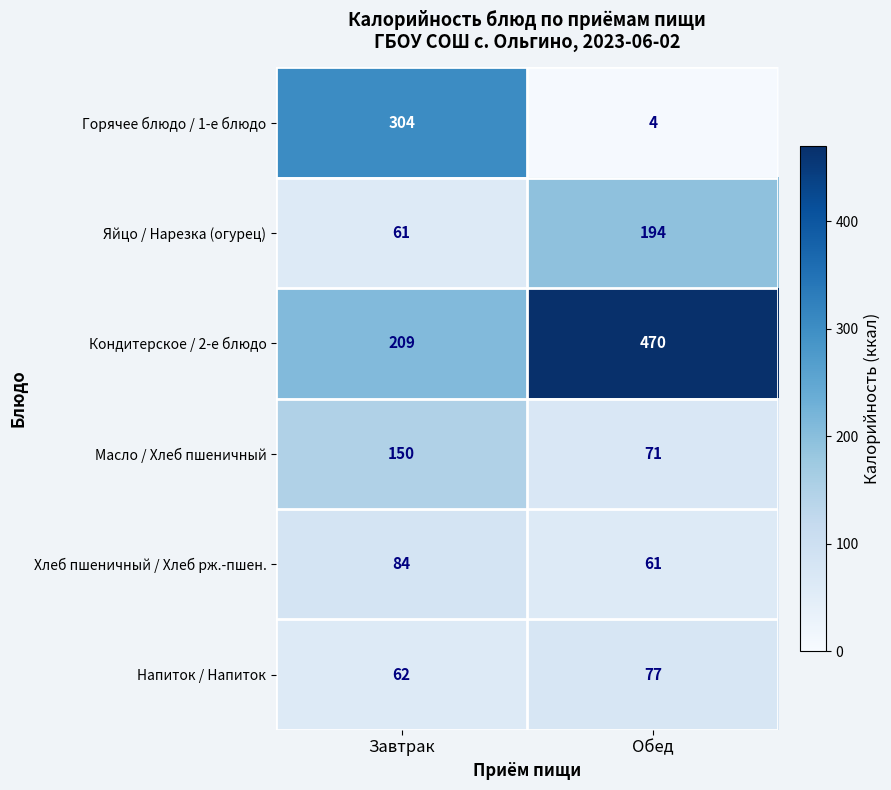

At which category does the chart reach its peak across all series?

Обед